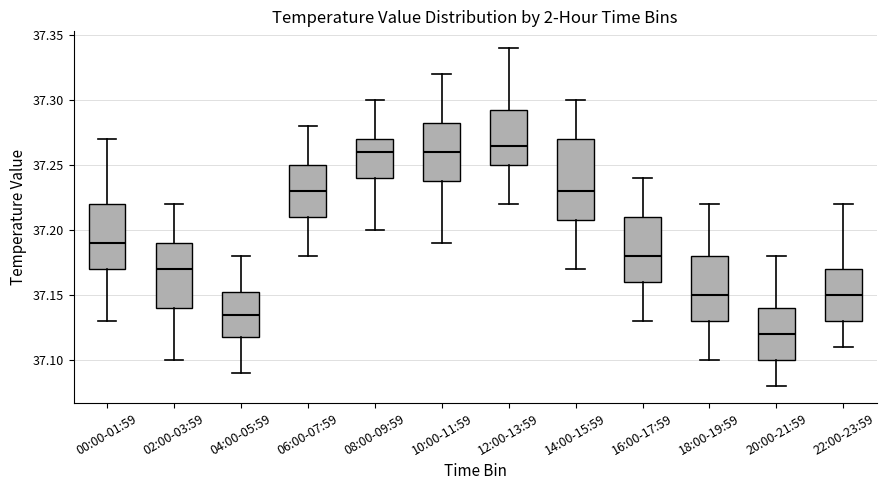

Reading left to right, read every box against the y-axis: the position of its median line, the range the box covers, and the ends of its whiskers. The values are not printed on the chart, so give them approximately, as read against the axis.

00:00-01:59: median 37.190, box 37.170 to 37.220, whiskers 37.130 to 37.270
02:00-03:59: median 37.170, box 37.140 to 37.190, whiskers 37.100 to 37.220
04:00-05:59: median 37.135, box 37.120 to 37.155, whiskers 37.090 to 37.180
06:00-07:59: median 37.230, box 37.210 to 37.250, whiskers 37.180 to 37.280
08:00-09:59: median 37.260, box 37.240 to 37.270, whiskers 37.200 to 37.300
10:00-11:59: median 37.260, box 37.240 to 37.285, whiskers 37.190 to 37.320
12:00-13:59: median 37.265, box 37.250 to 37.295, whiskers 37.220 to 37.340
14:00-15:59: median 37.230, box 37.210 to 37.270, whiskers 37.170 to 37.300
16:00-17:59: median 37.180, box 37.160 to 37.210, whiskers 37.130 to 37.240
18:00-19:59: median 37.150, box 37.130 to 37.180, whiskers 37.100 to 37.220
20:00-21:59: median 37.120, box 37.100 to 37.140, whiskers 37.080 to 37.180
22:00-23:59: median 37.150, box 37.130 to 37.170, whiskers 37.110 to 37.220